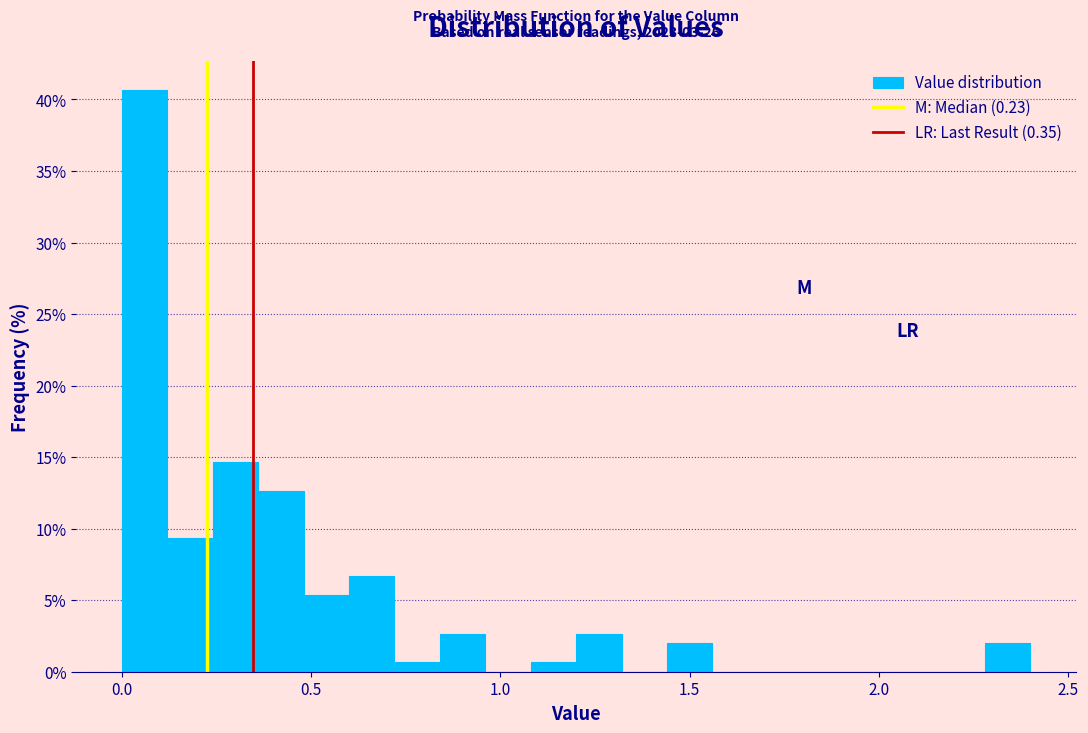

Read against the x-axis, roughly where is the centre of the tallest bar?

0.05